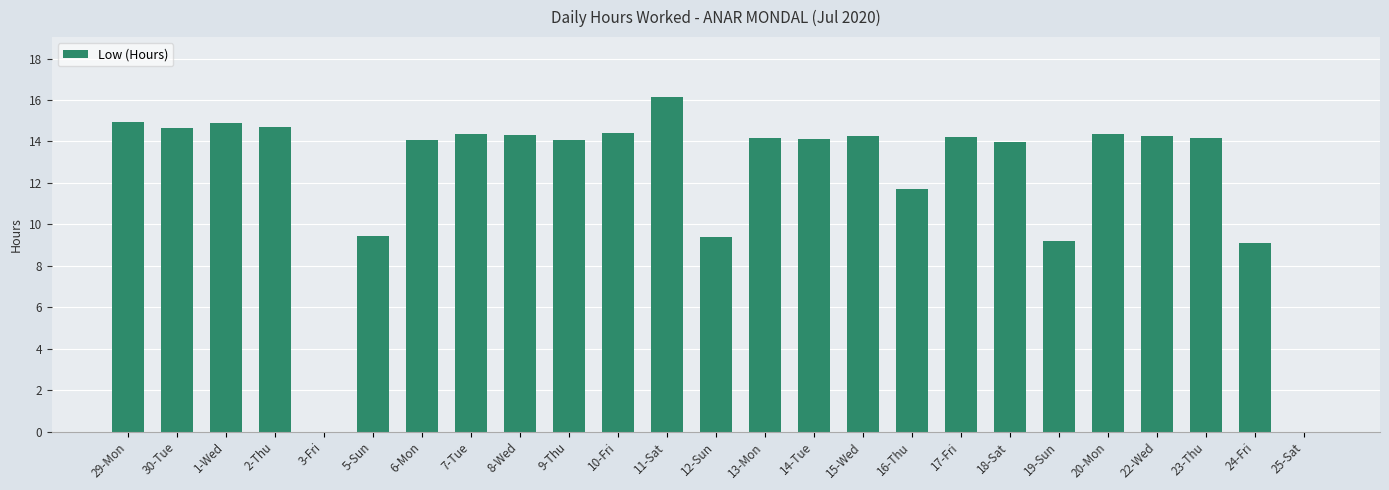

Approximately how many times larger is the value at 30-Tue compared to 24-Fri?

1.6